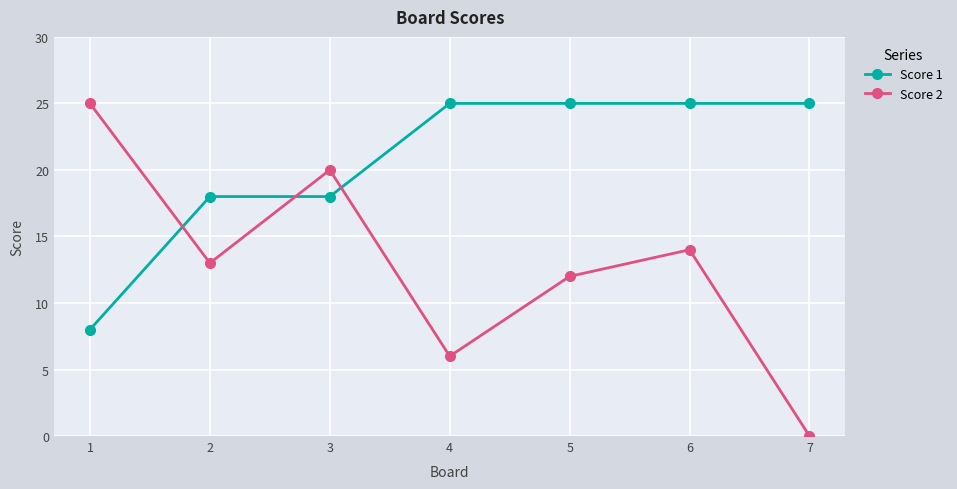

What are all the series names shown in the legend?

Score 1, Score 2